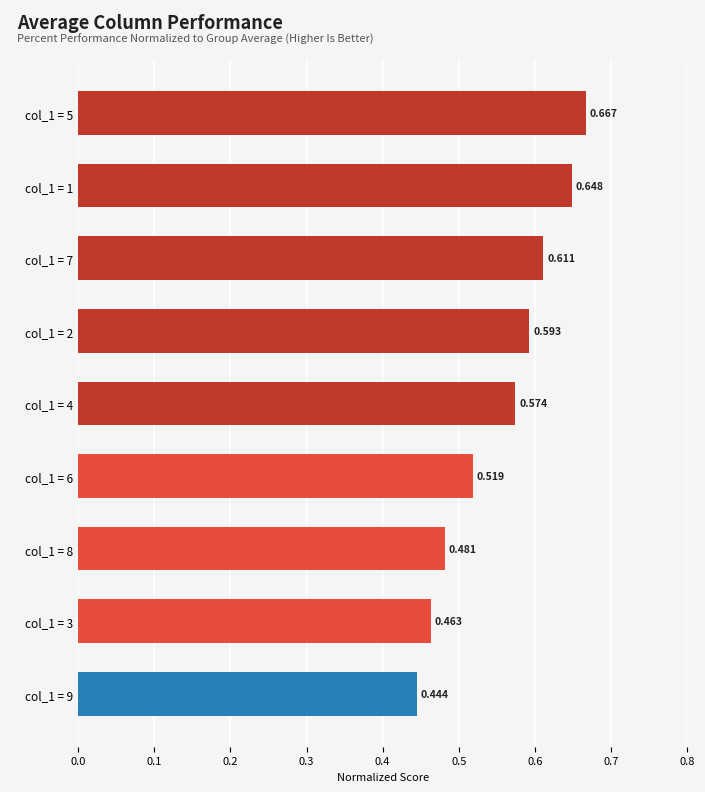

At which label is the value closest to 0?

col_1 = 9